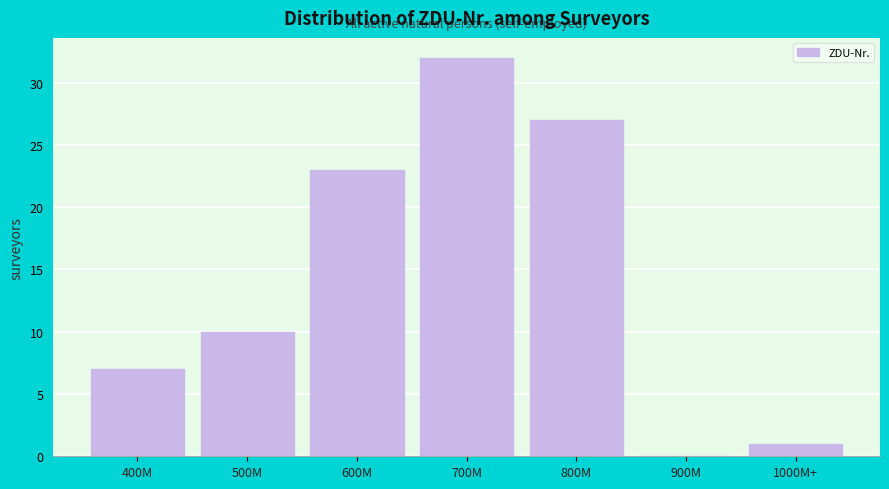

Reading right to left, transcribe all the data shown in this chart.

1000M+=1	900M=0	800M=27	700M=32	600M=23	500M=10	400M=7